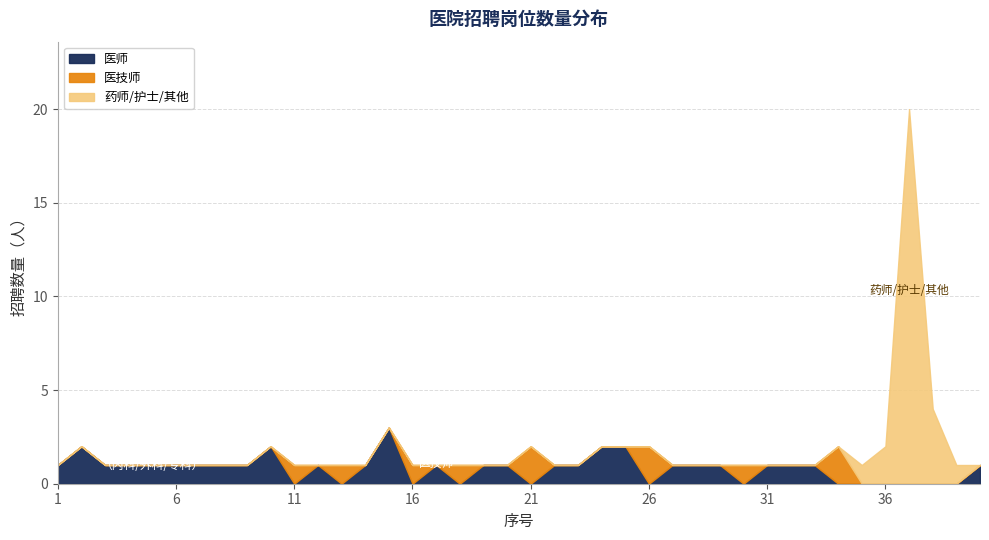

Which series has the largest total across all categories?

医师